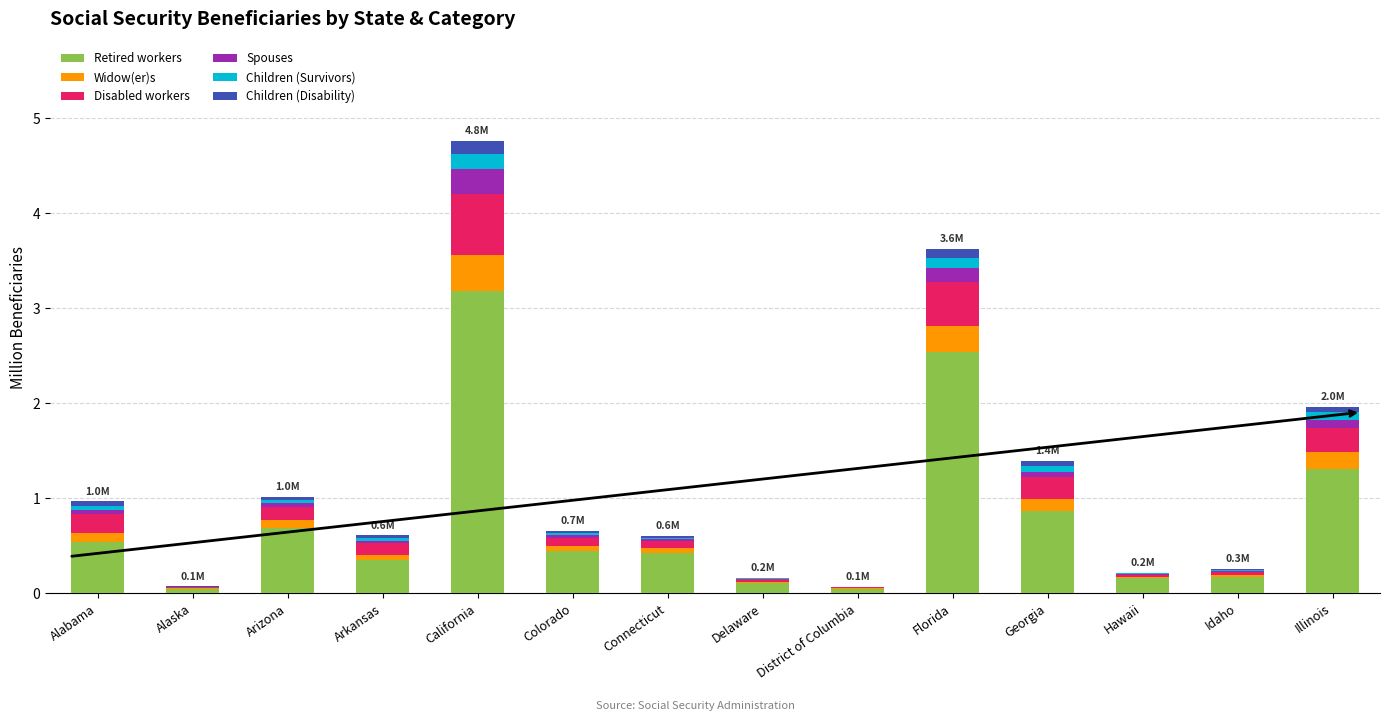

Which category has the highest value in the Retired workers series?

California